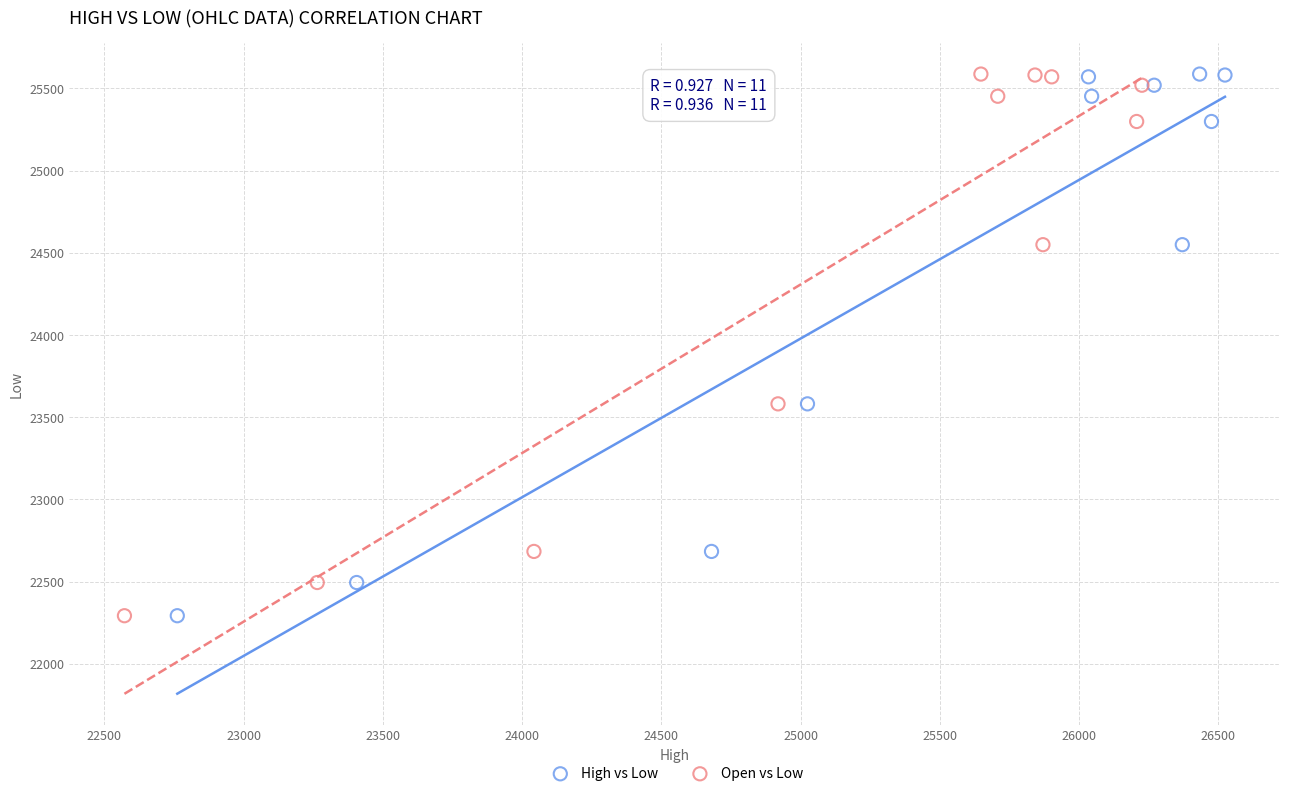

What are all the series names shown in the legend?

High vs Low, Open vs Low